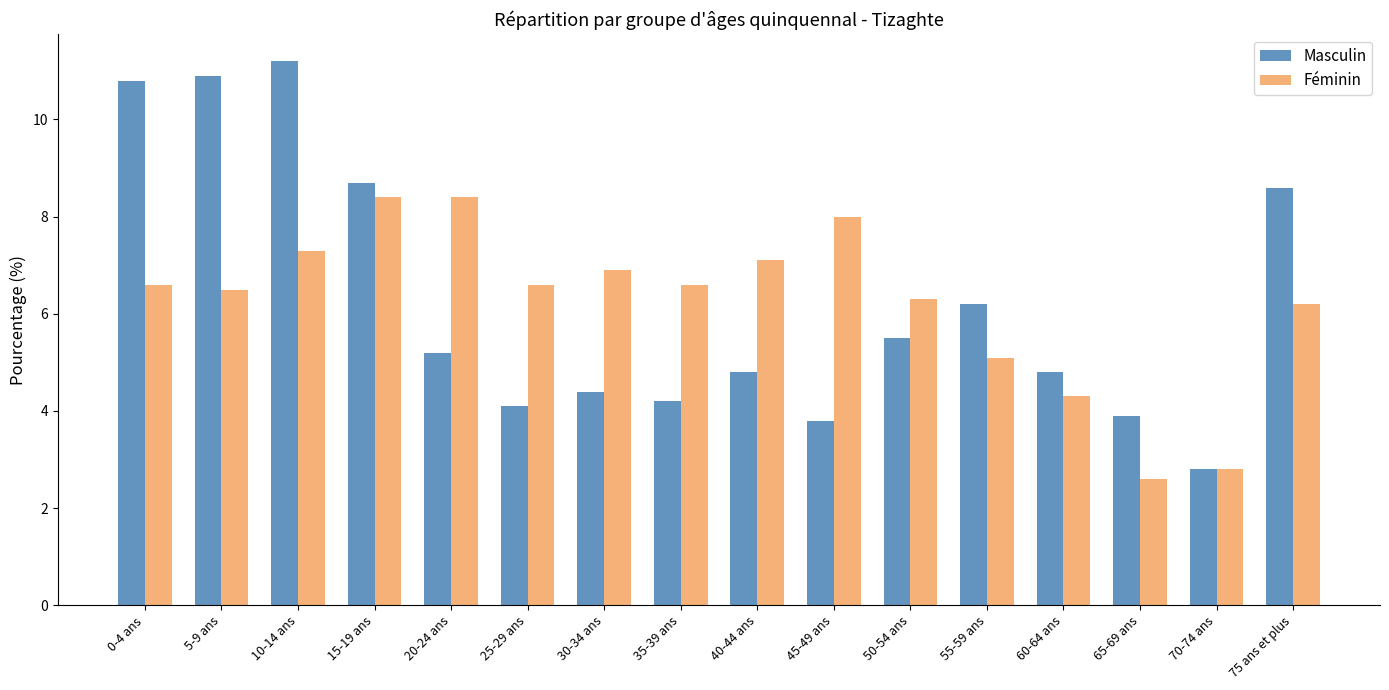

Rank the series by their maximum value, from highest to lowest.

Masculin, Féminin